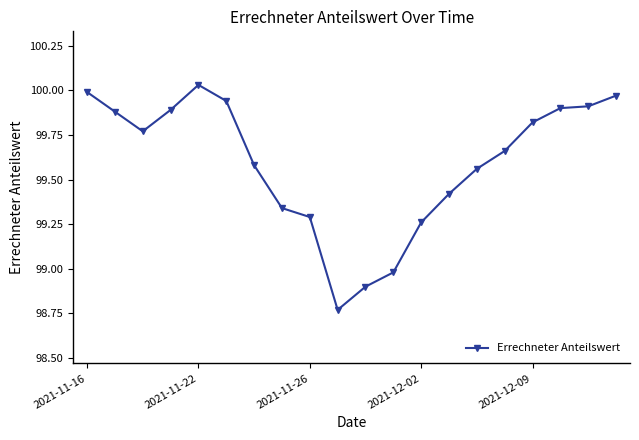

True or false: the data has more than 0 interior local peaks.

True